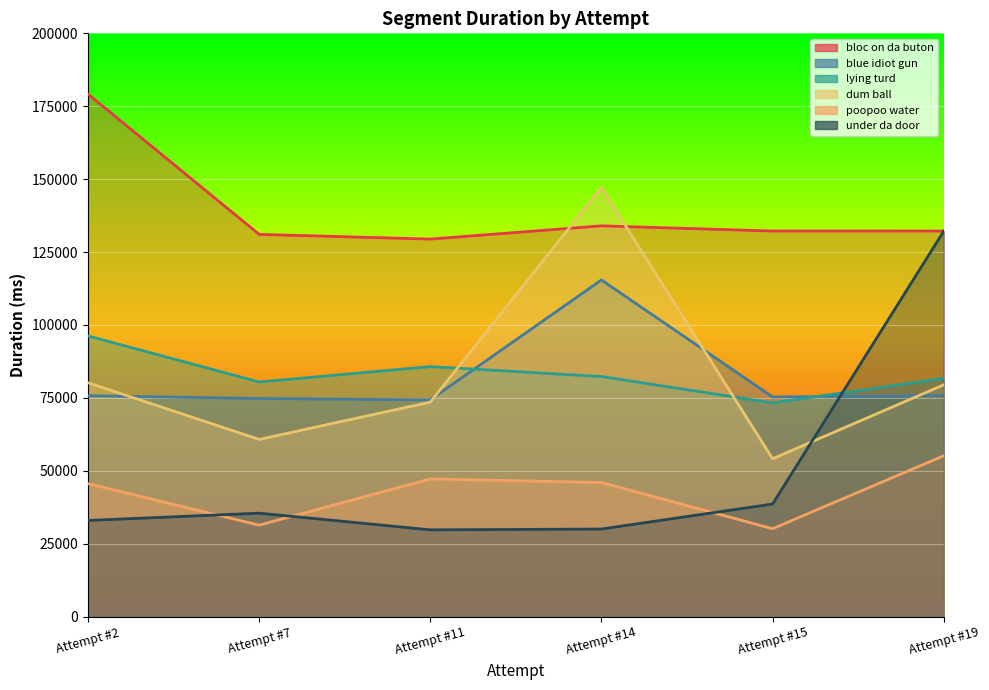

Which label corresponds to the largest value in the chart?

Attempt #2